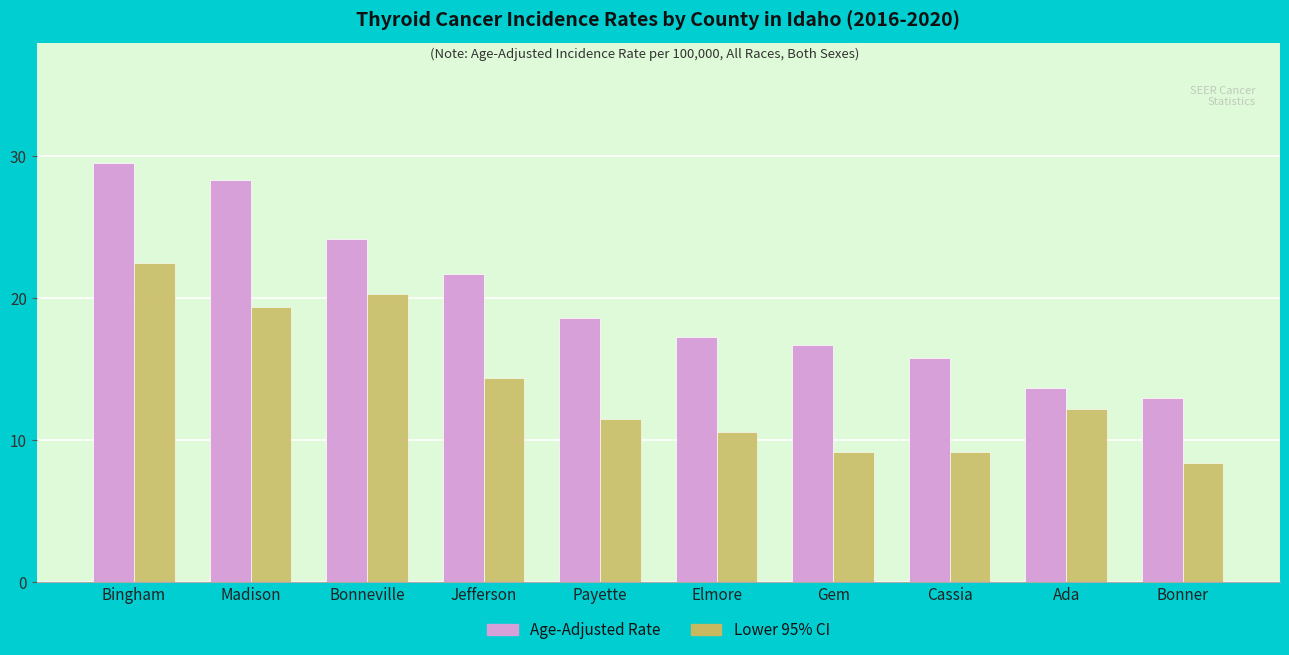

What are all the series names shown in the legend?

Age-Adjusted Rate, Lower 95% CI